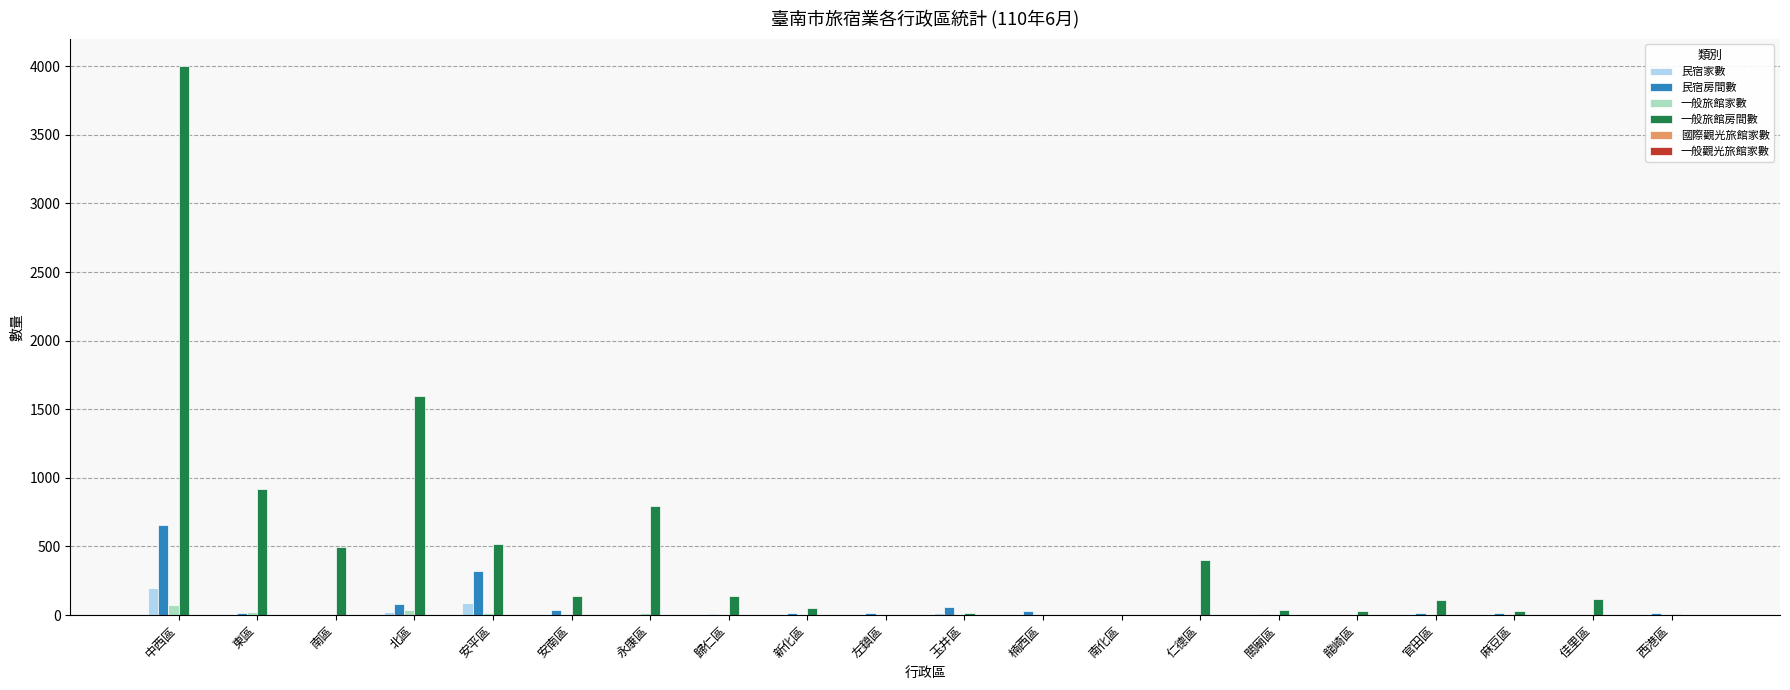

At which category does the chart reach its peak across all series?

中西區